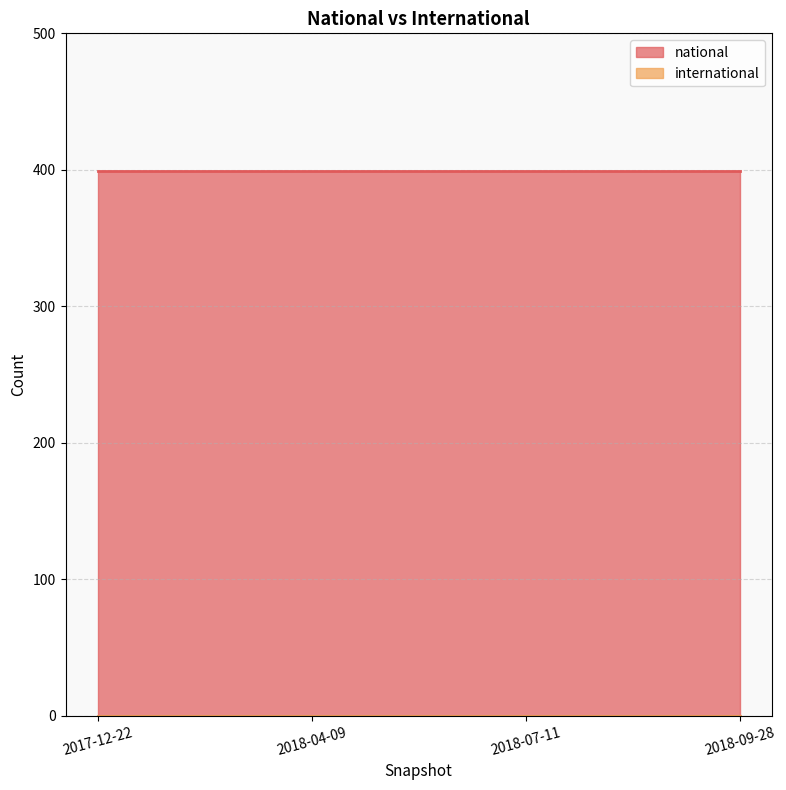

True or false: national has more than 0 interior local peaks.

False